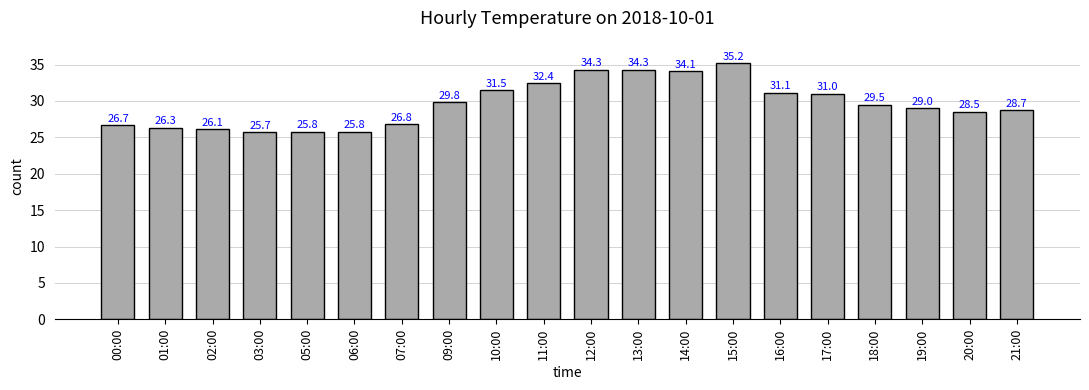

The chart shows a value of 26.1 at 02:00. True or false?

True